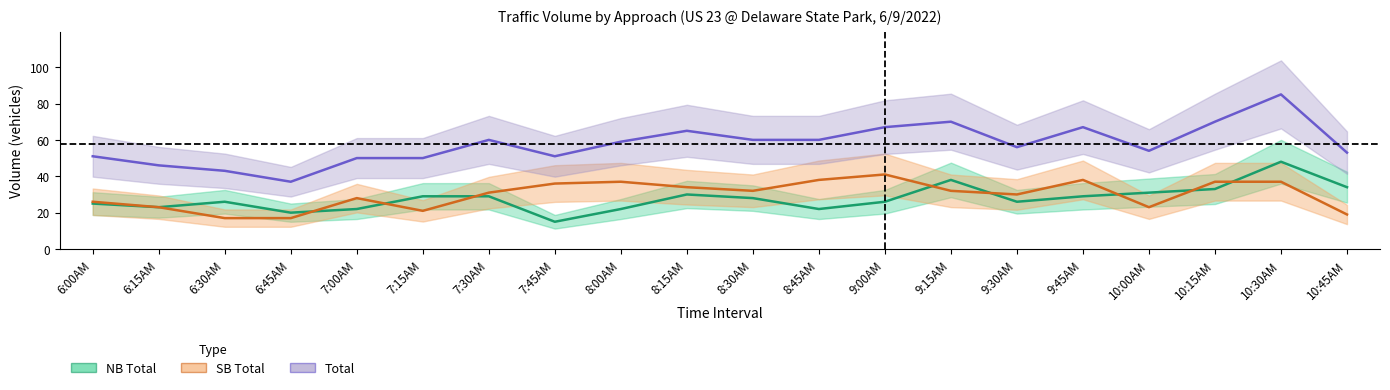

Where is Total nearest to the value 61?

7:30AM